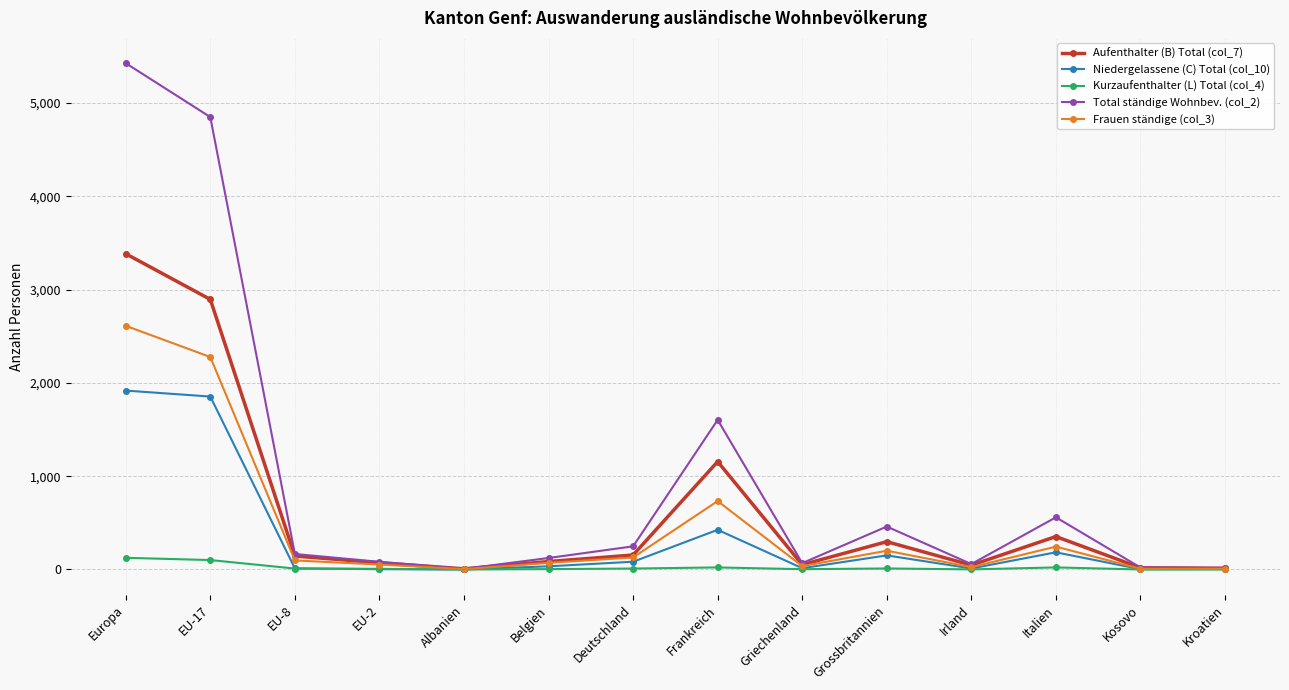

Which series has the widest spread of values?

Total ständige Wohnbev. (col_2)